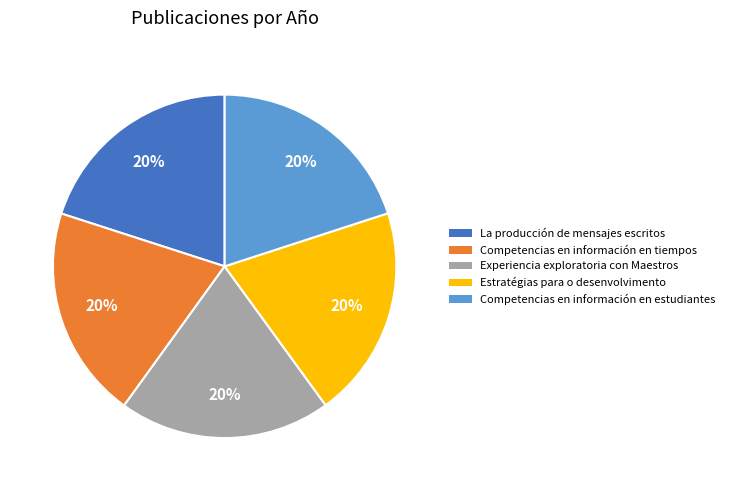

True or false: La producción de mensajes escritos accounts for 20% of the total.

True